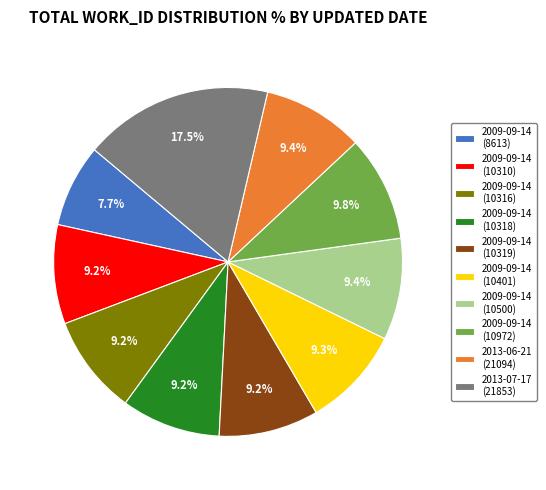

To the nearest percent, what is the difference between the largest and smallest slice percentages?

10%